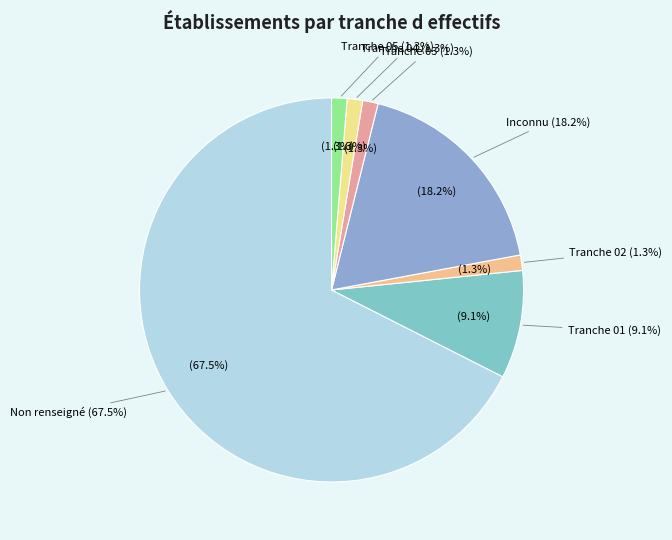

Which category has the smallest portion of the pie?

02